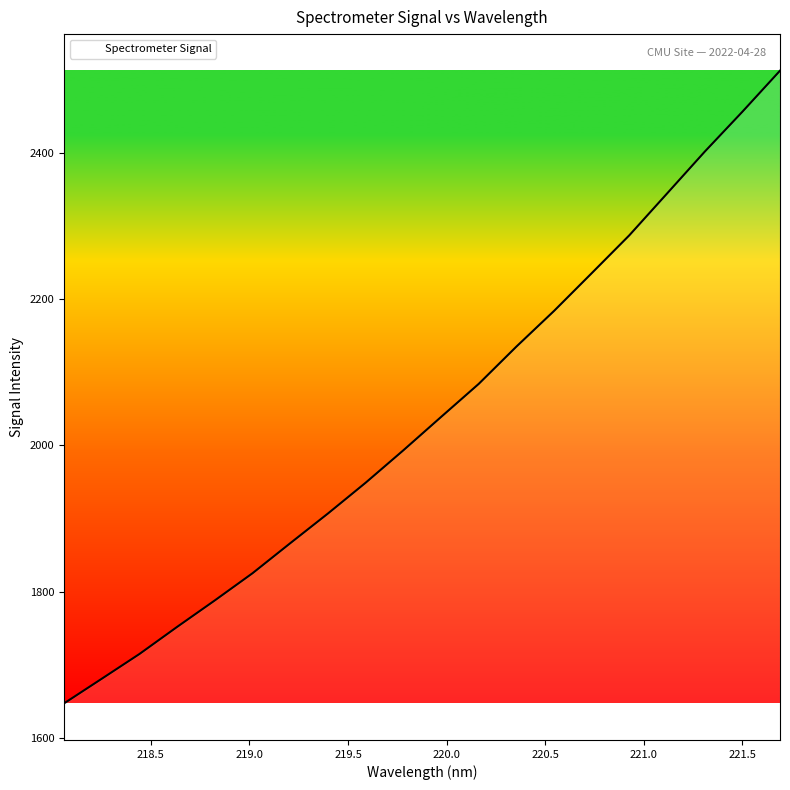

Does the chart have visible grid lines?

No